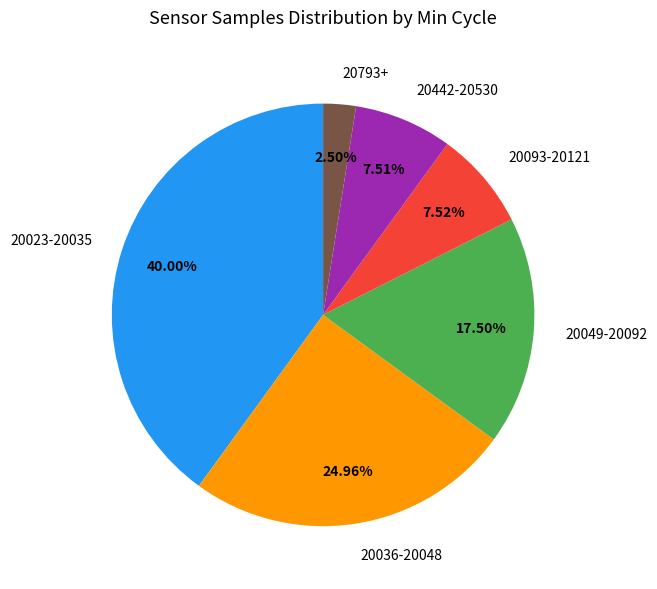

What is the ratio of the value at 20093-20121 to the value at 20793+?

3.0